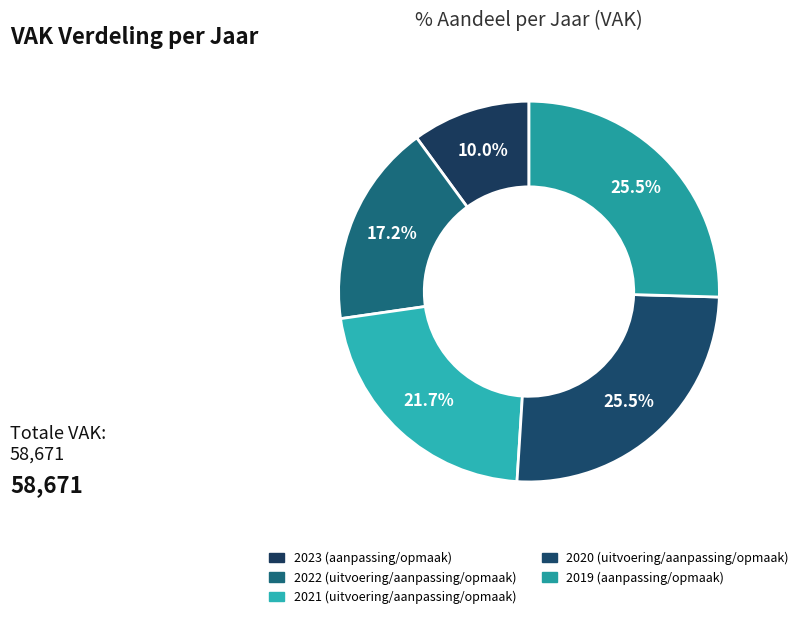

What percentage is the 2022 (uitvoering/aanpassing/opmaak) slice, to the nearest percent?

17%